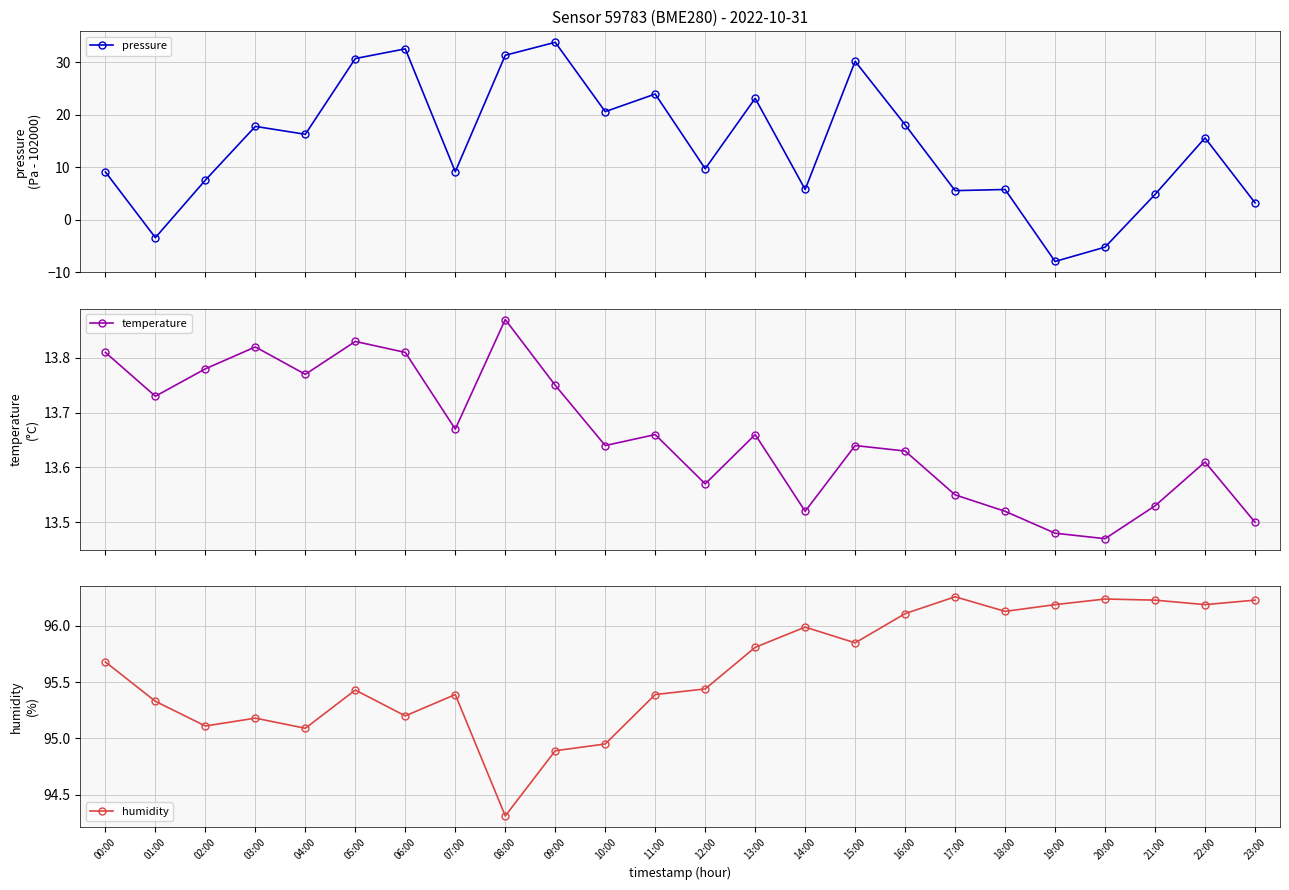

What position from the left is 16:00?

17